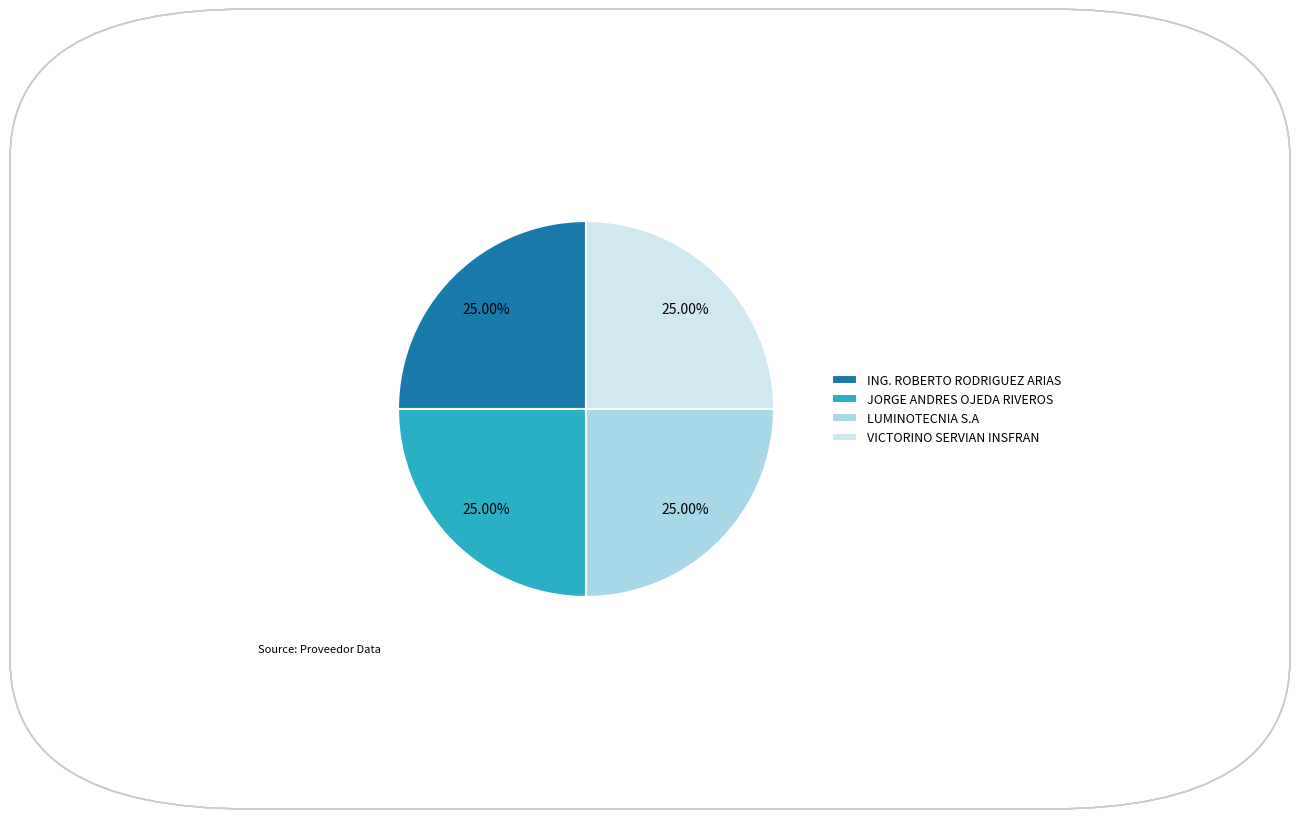

How many segments does this pie chart have?

4